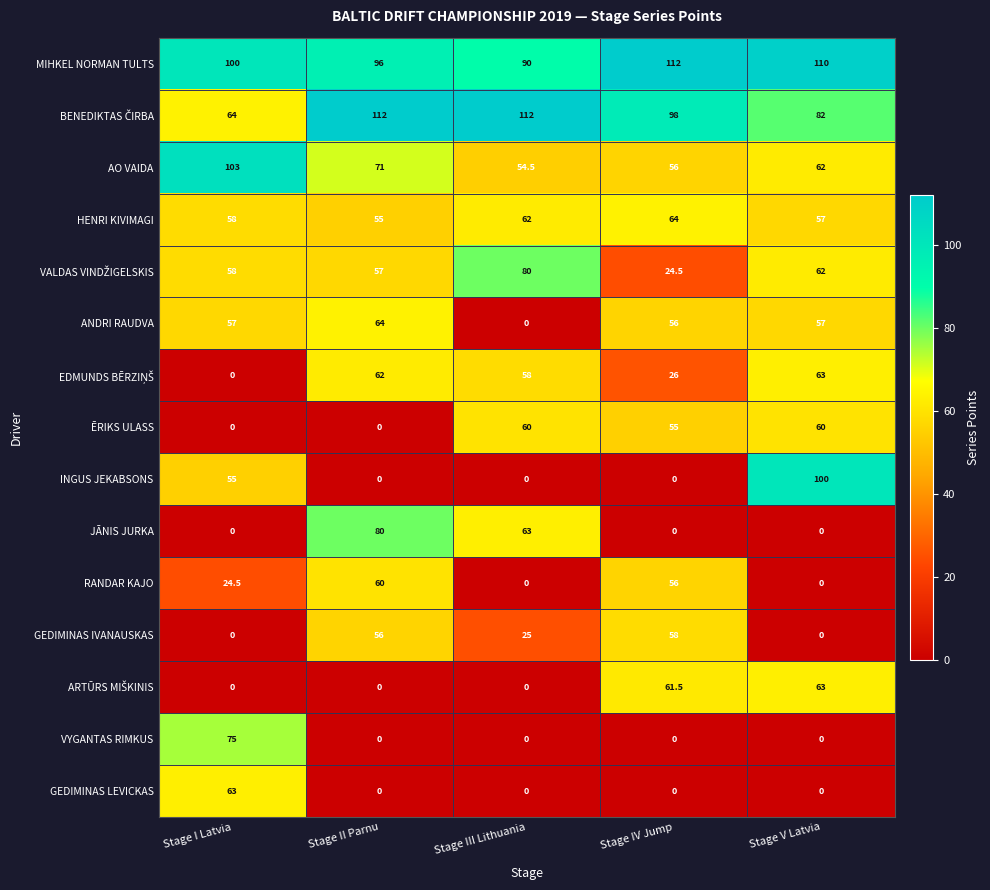

Which series has the largest total across all categories?

MIHKEL NORMAN TULTS